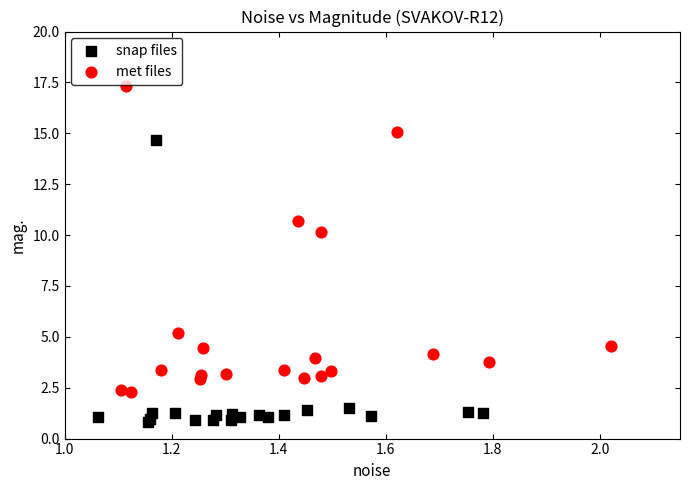

Which series has the largest Y range (max minus min)?

met files